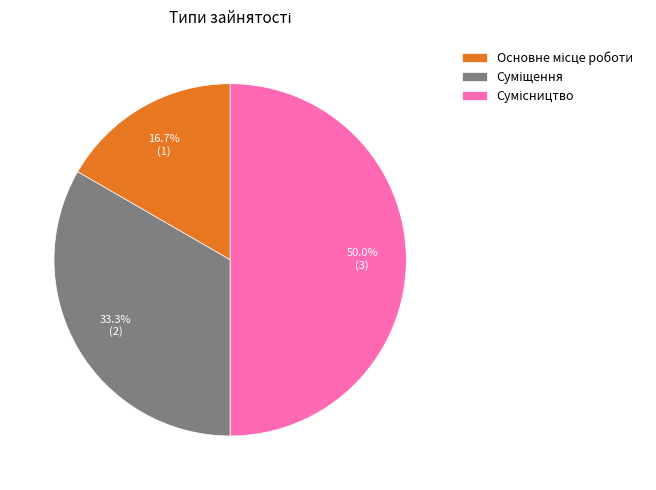

How many slices are in this pie chart?

3